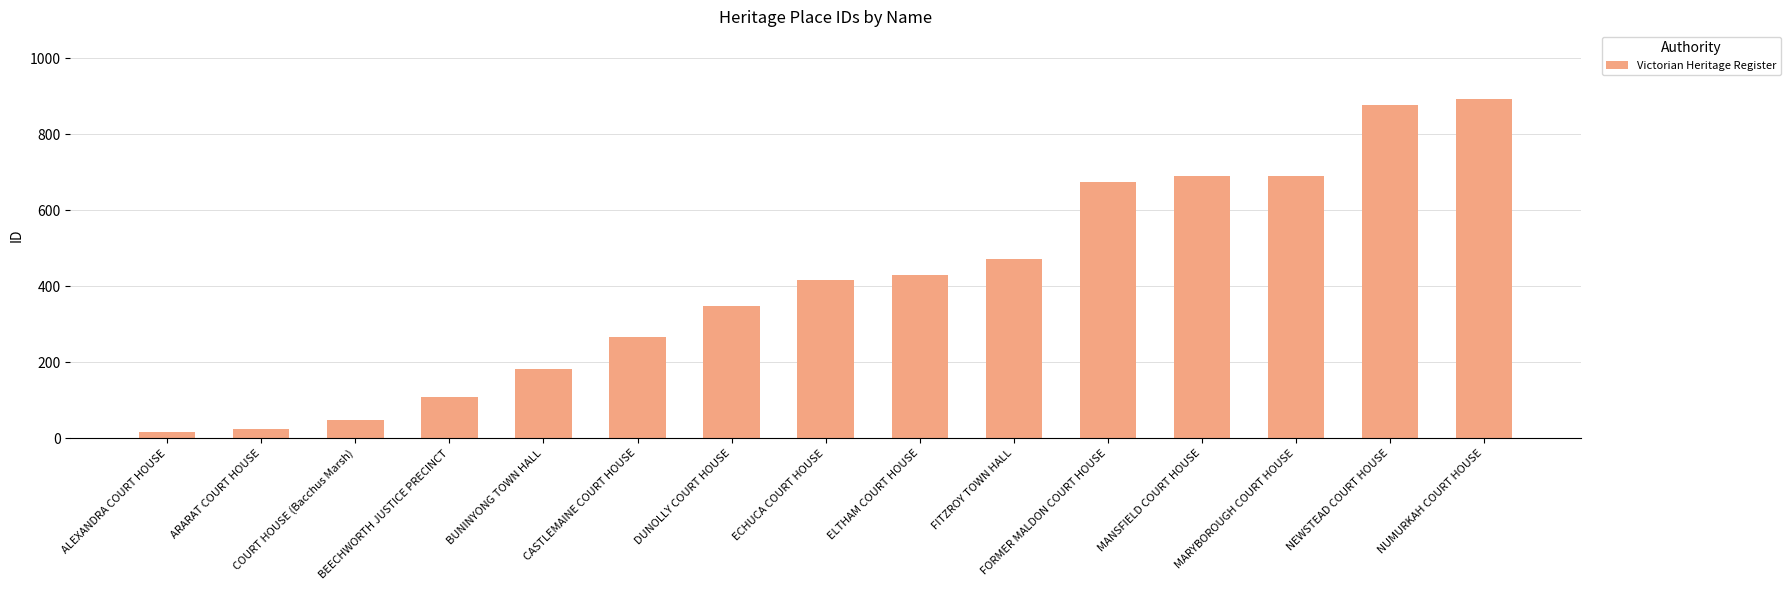

What is the value of the 6th bar from the left?

266